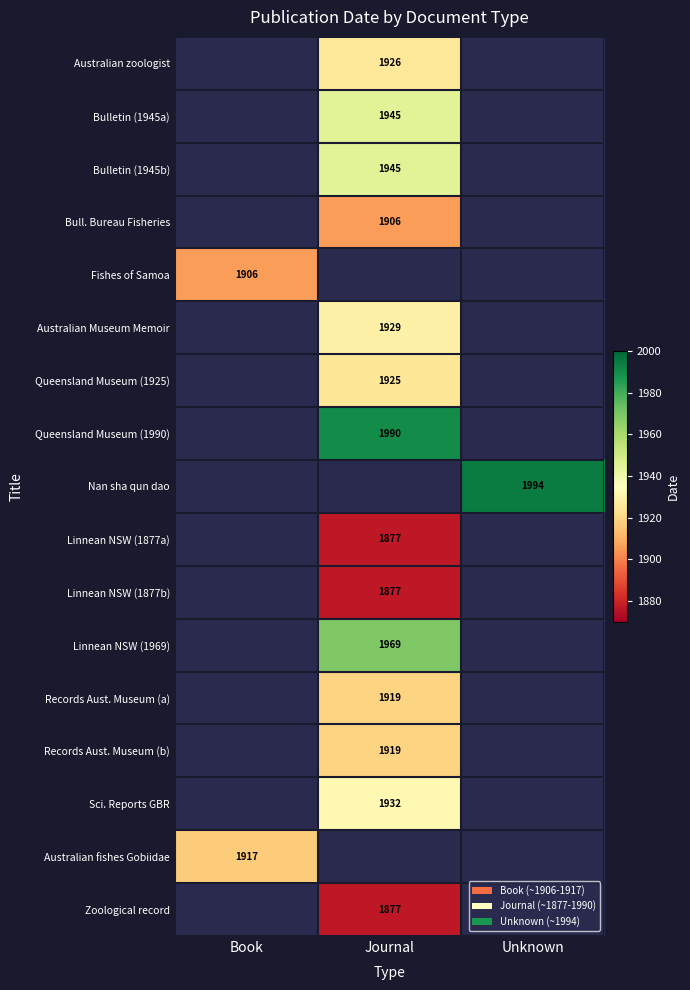

The Linnean NSW (1969) series shows 3523 at Journal. True or false?

False